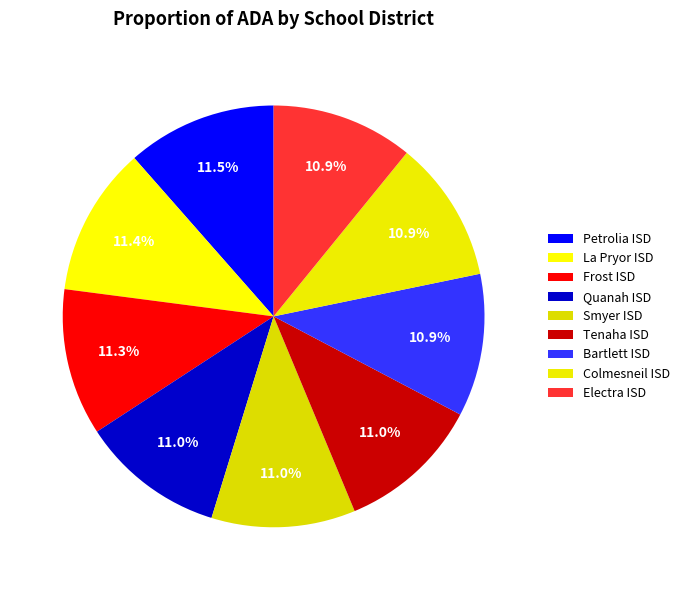

Is La Pryor ISD the majority of the pie?

No